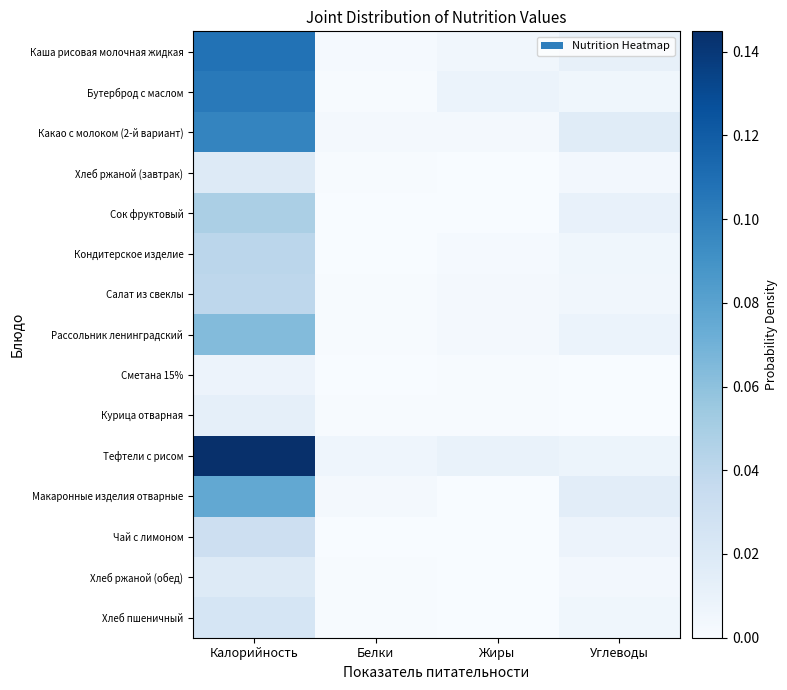

List the series in order of their peak value, lowest first.

Сметана 15%, Курица отварная, Хлеб ржаной (завтрак), Хлеб ржаной (обед), Хлеб пшеничный, Чай с лимоном, Салат из свеклы, Кондитерское изделие, Сок фруктовый, Рассольник ленинградский, Макаронные изделия отварные, Какао с молоком (2-й вариант), Бутерброд с маслом, Каша рисовая молочная жидкая, Тефтели с рисом